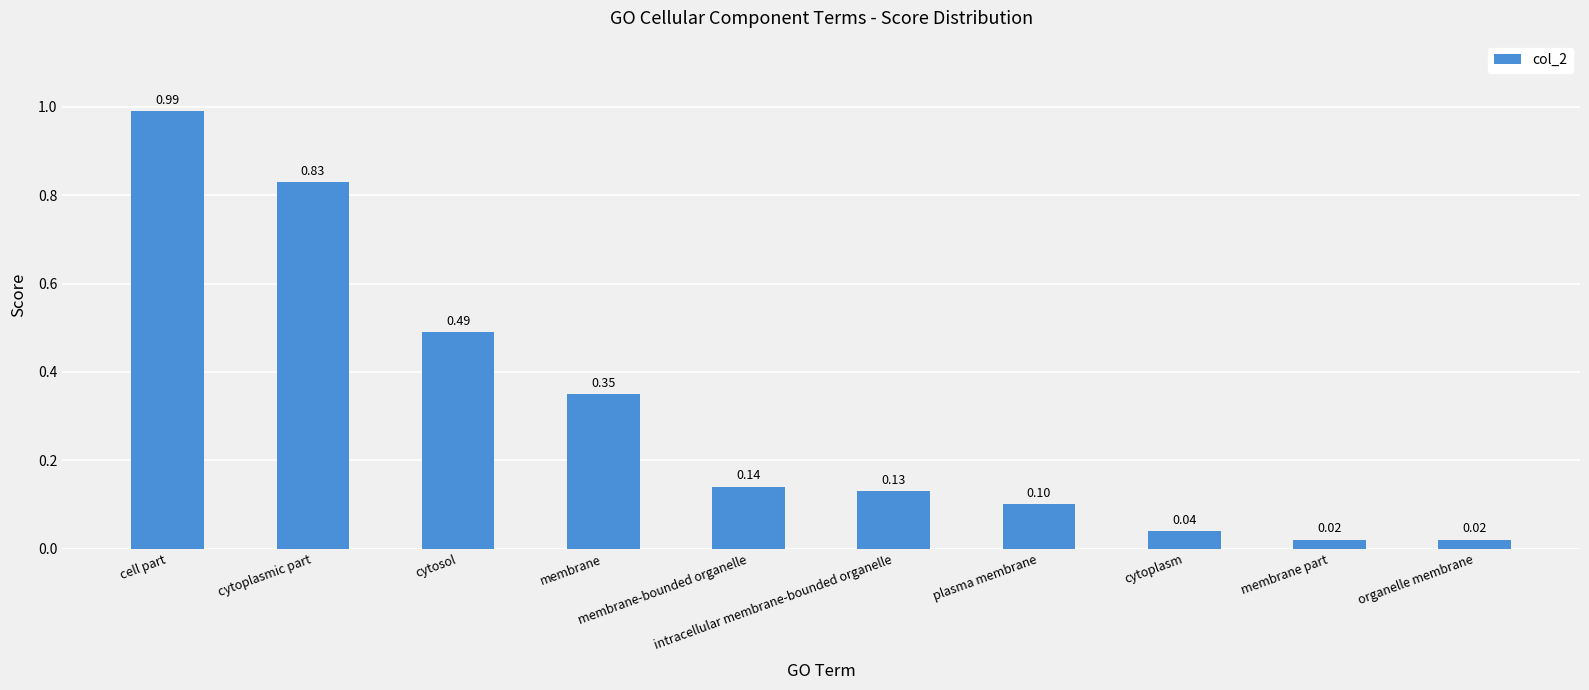

What is the sum of all values?

3.1